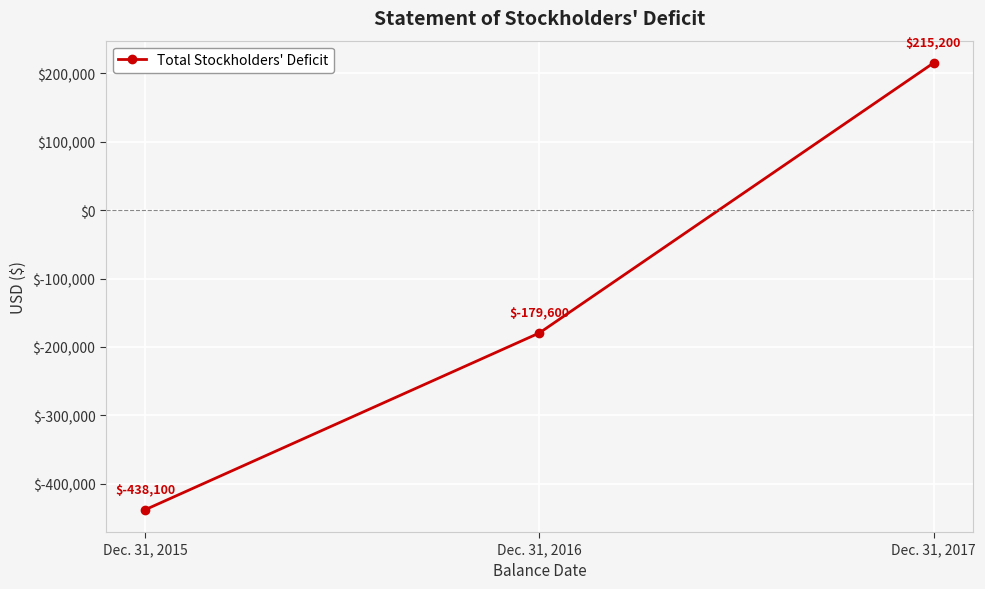

Is this an area chart (filled region under the line)?

No